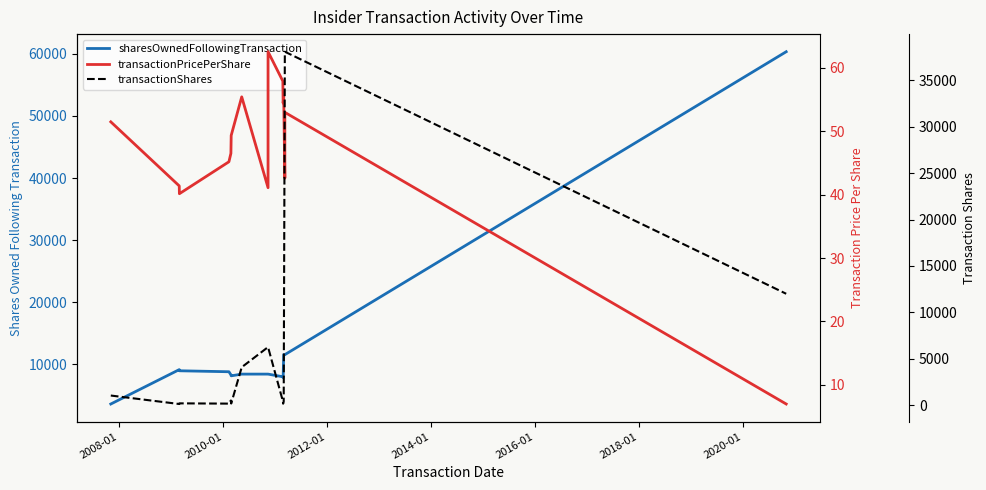

True or false: sharesOwnedFollowingTransaction and transactionPricePerShare cross at least once.

False